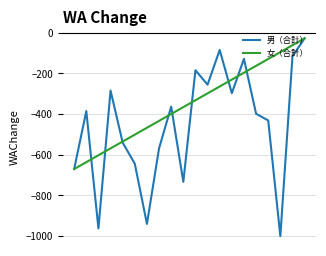

Which series has the largest total across all categories?

女（合計）